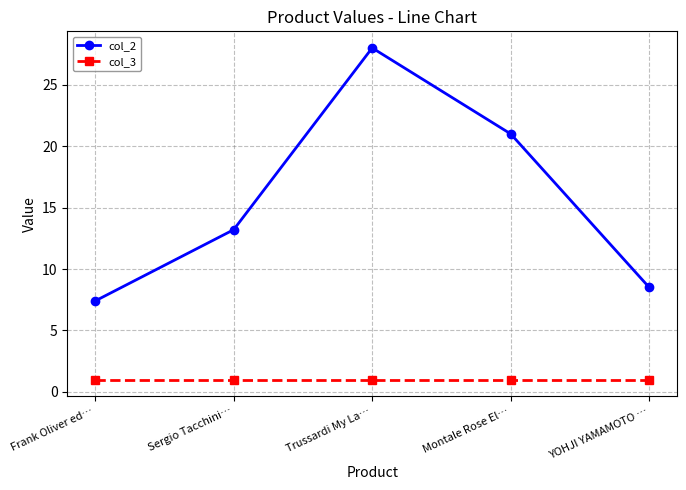

Rank the series by their maximum value, from highest to lowest.

col_2, col_3